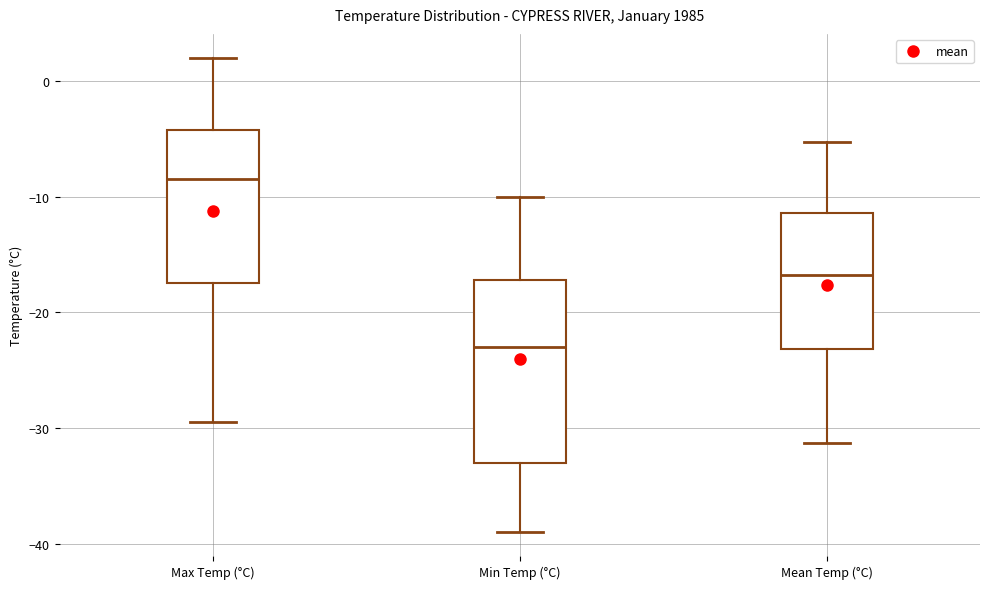

Which box has the highest median line?

Max Temp (°C)